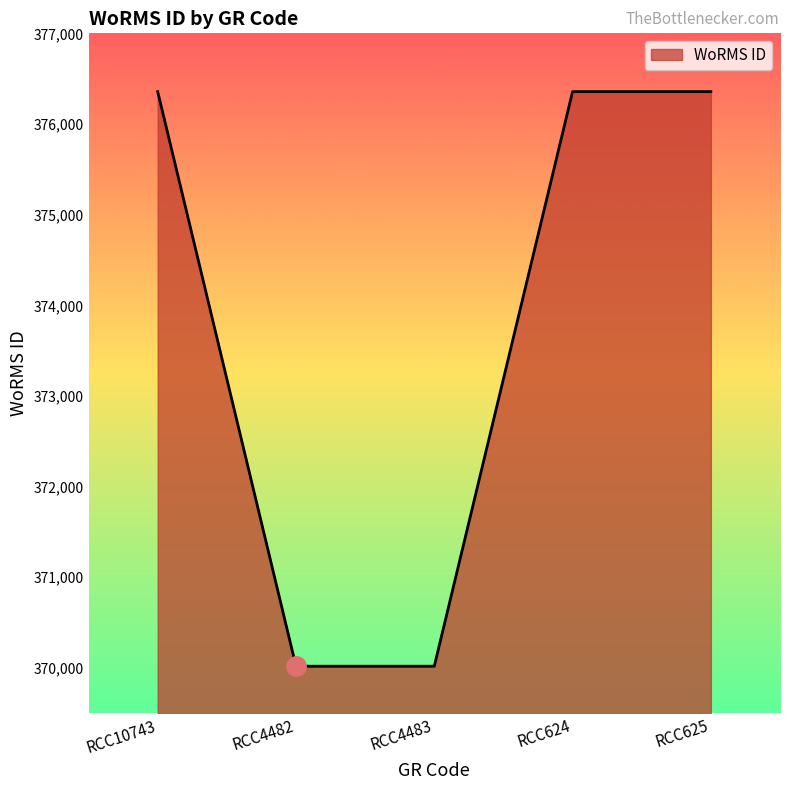

What is the change in value from RCC4482 to RCC624?

+6338